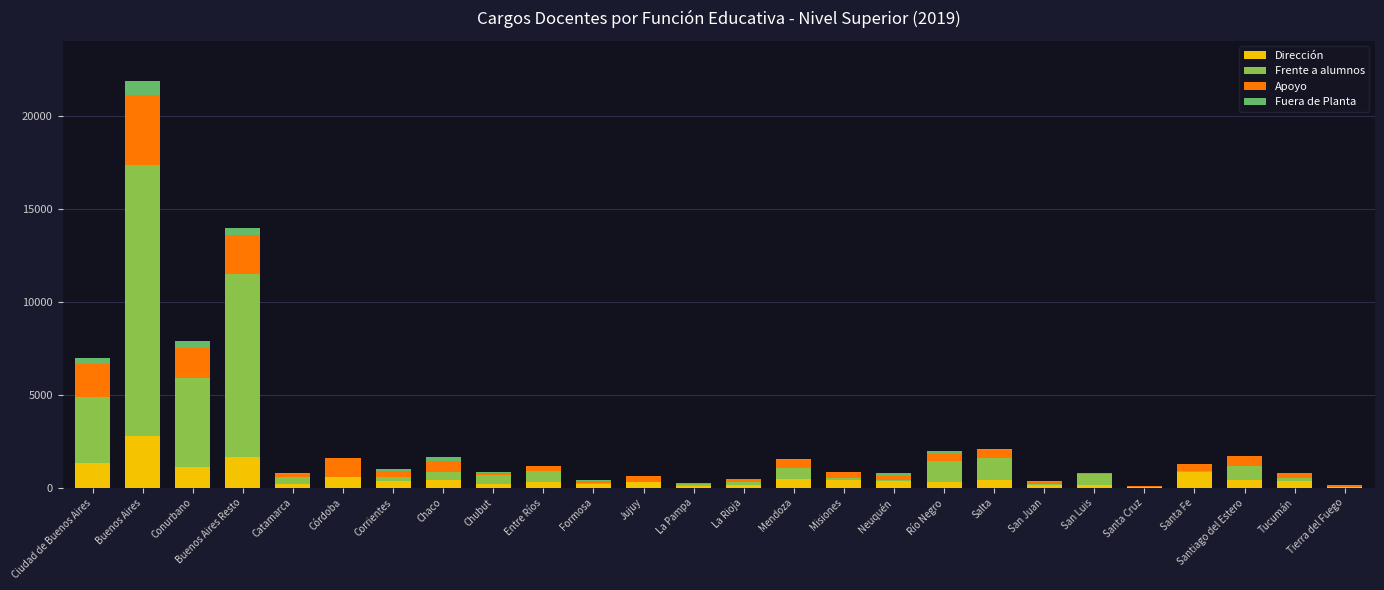

At which category is the sum across all series the highest?

Buenos Aires